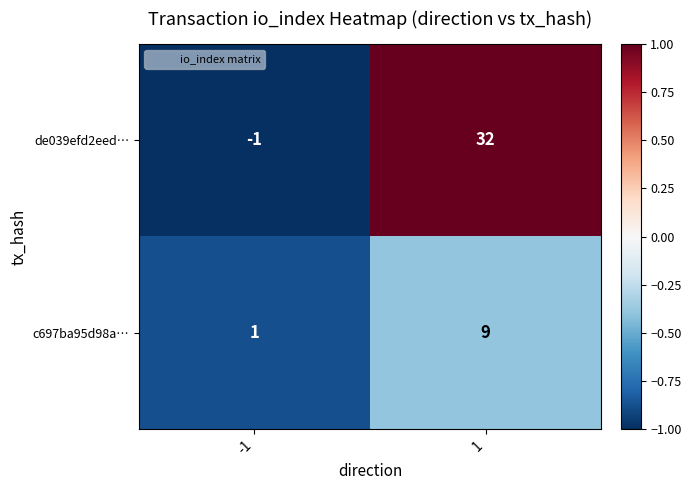

How many series are shown in this chart?

2